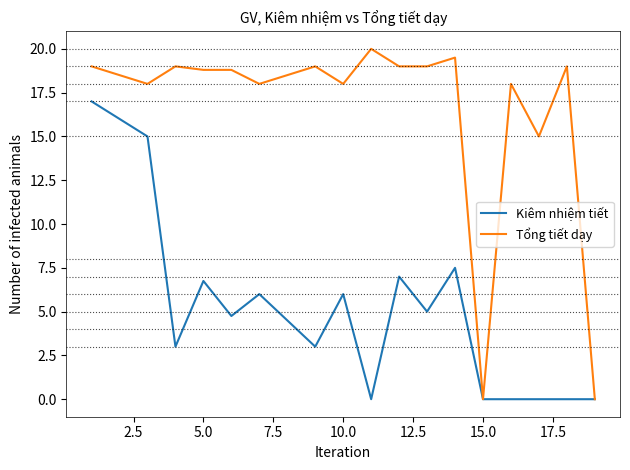

Rank the series by their average value, from lowest to highest.

Kiêm nhiệm tiết, Tổng tiết dạy